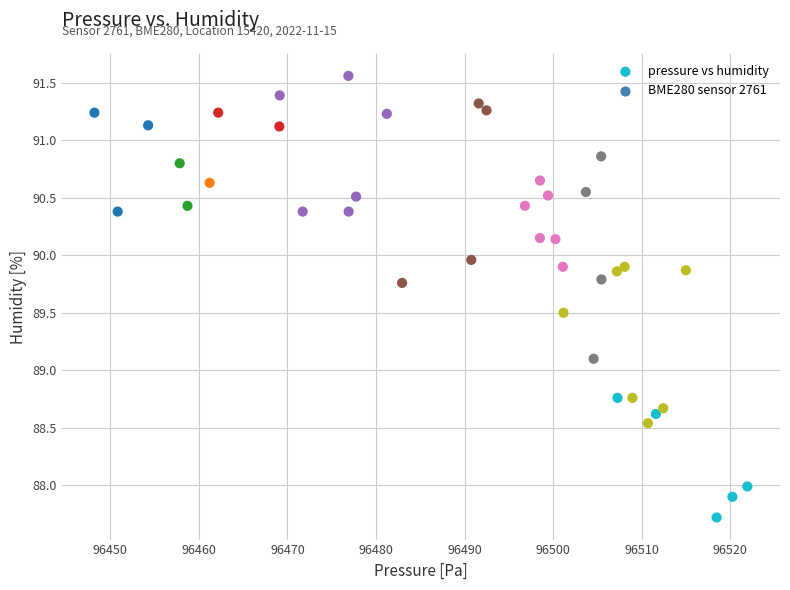

What is the range of X values (max minus min)?

73.7